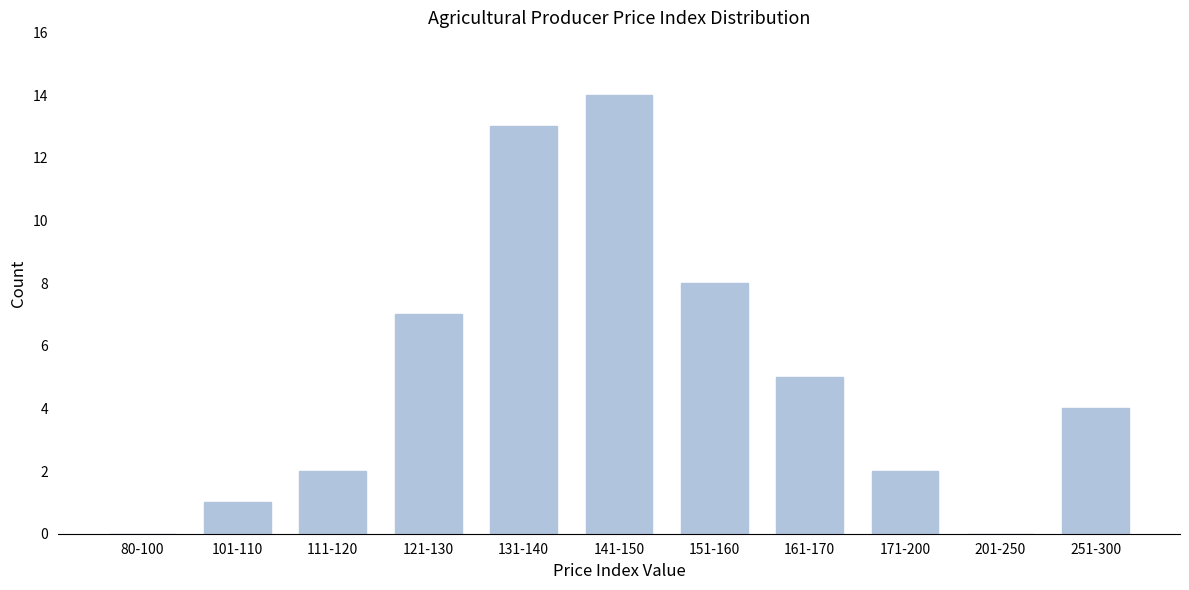

Reading left to right, list all the values displayed in this chart.

80-100=0	101-110=1	111-120=2	121-130=7	131-140=13	141-150=14	151-160=8	161-170=5	171-200=2	201-250=0	251-300=4